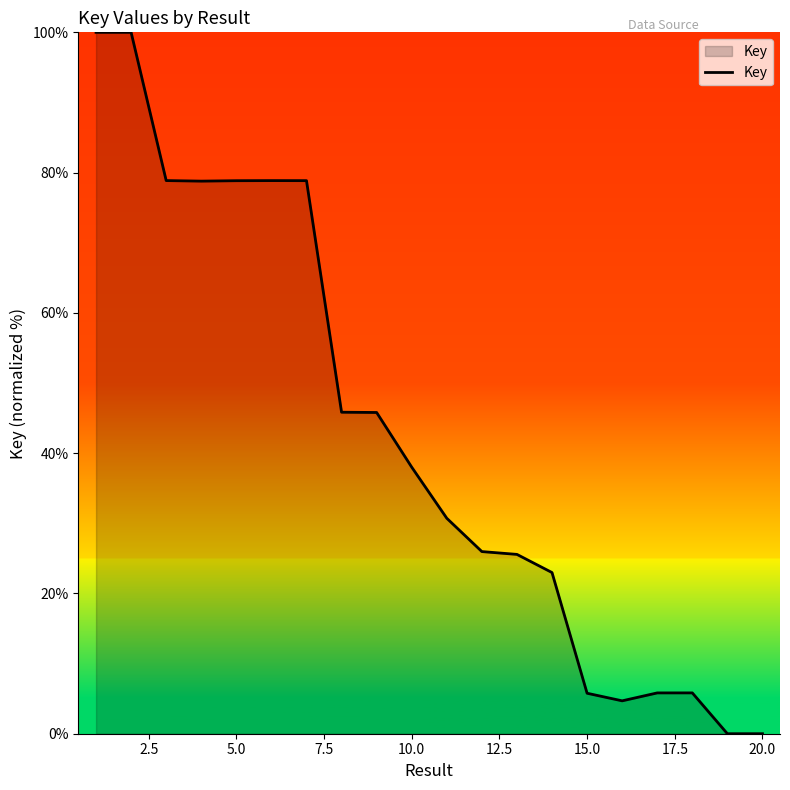

What is the difference between the maximum and minimum values?

100.0